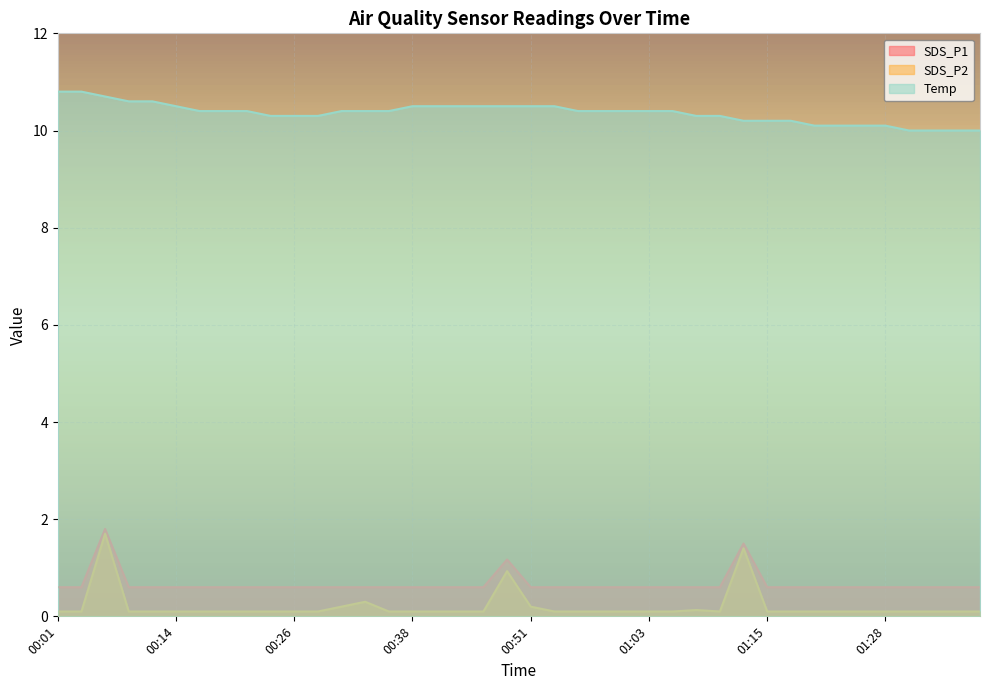

Where is the first local maximum for SDS_P1?

00:06